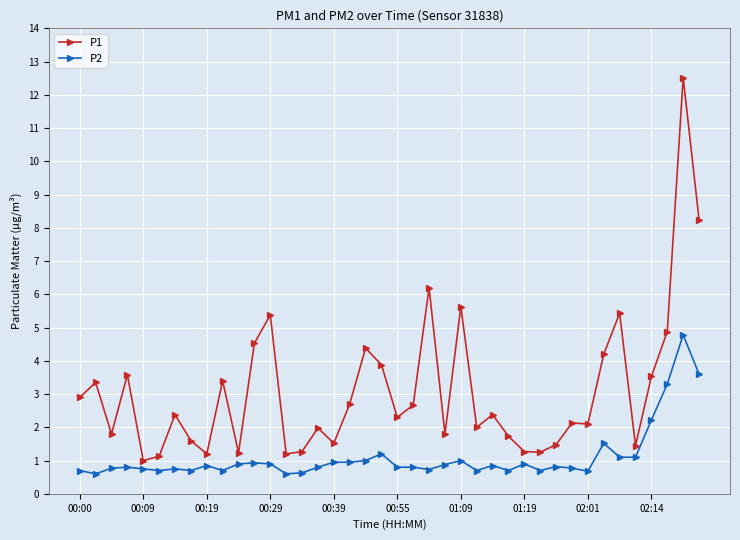

What is the value of the P1 point at the 24th from the left?

1.8